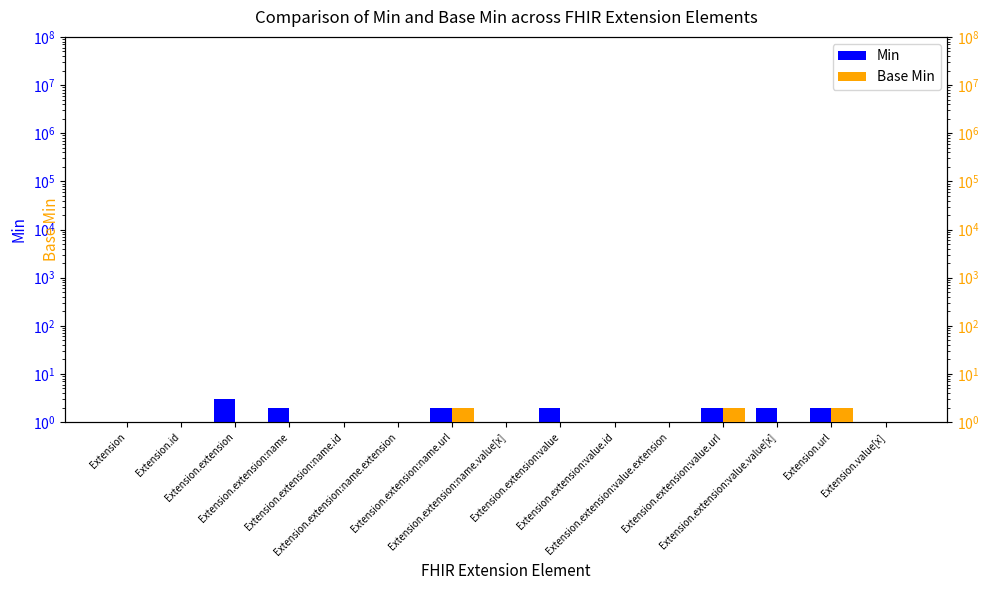

Rank the series by their maximum value, from highest to lowest.

Min, Base Min